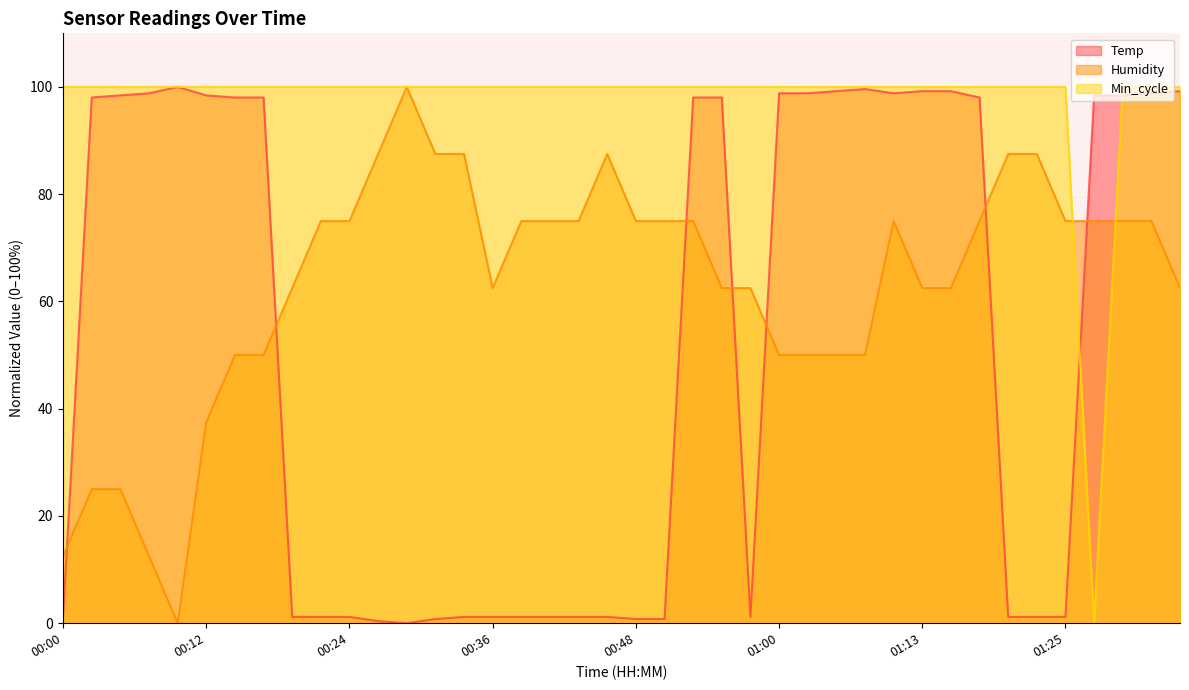

Reading left to right, what are all the values shown in this chart?

Temp: 1.2	98.0	98.4	98.8	100.0	98.4	98.0	98.0	1.2	1.2	1.2	0.4	0.0	0.8	1.2	1.2	1.2	1.2	1.2	1.2	0.8	0.8	98.0	98.0	1.2	98.8	98.8	99.2	99.6	98.8	99.2	99.2	98.0	1.2	1.2	1.2	98.4	98.4	98.8	99.2
Humidity: 12.5	25.0	25.0	12.5	0.0	37.5	50.0	50.0	62.5	75.0	75.0	87.5	100.0	87.5	87.5	62.5	75.0	75.0	75.0	87.5	75.0	75.0	75.0	62.5	62.5	50.0	50.0	50.0	50.0	75.0	62.5	62.5	75.0	87.5	87.5	75.0	75.0	75.0	75.0	62.5
Min_cycle: 100.0	100.0	100.0	100.0	100.0	100.0	100.0	100.0	100.0	100.0	100.0	100.0	100.0	100.0	100.0	100.0	100.0	100.0	100.0	100.0	100.0	100.0	100.0	100.0	100.0	100.0	100.0	100.0	100.0	100.0	100.0	100.0	100.0	100.0	100.0	100.0	0.0	100.0	100.0	100.0